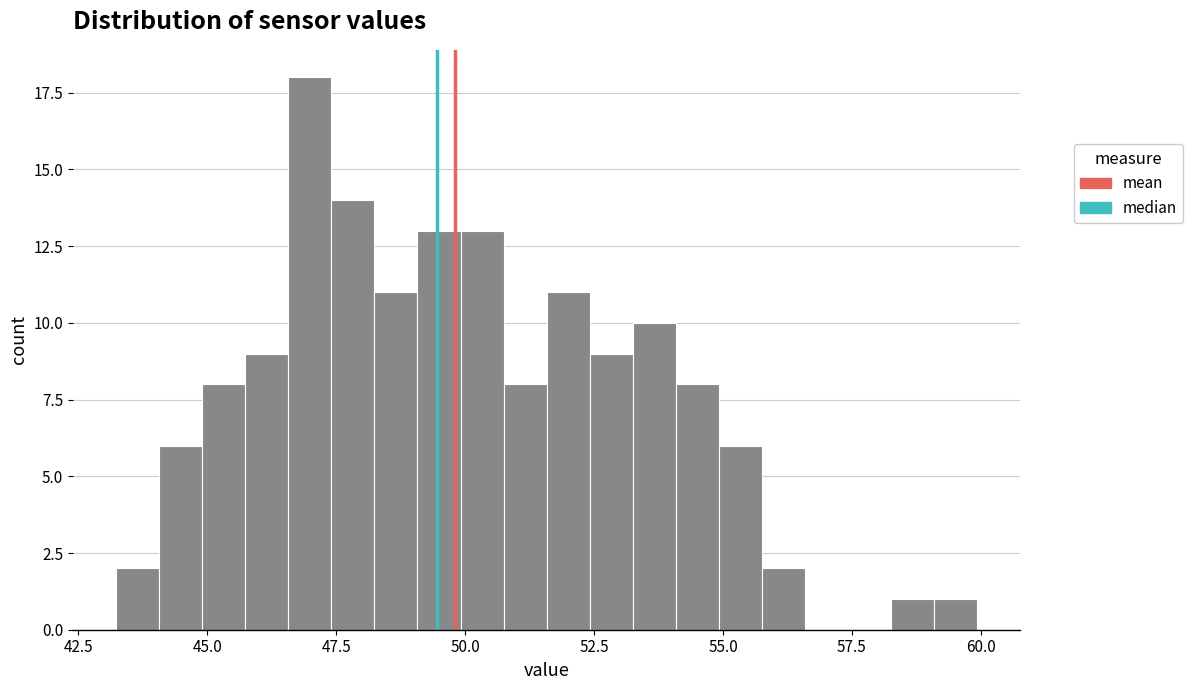

Around what value on the x-axis is the tallest bar? Give the approximate position of its centre, as read against the axis.

47.0